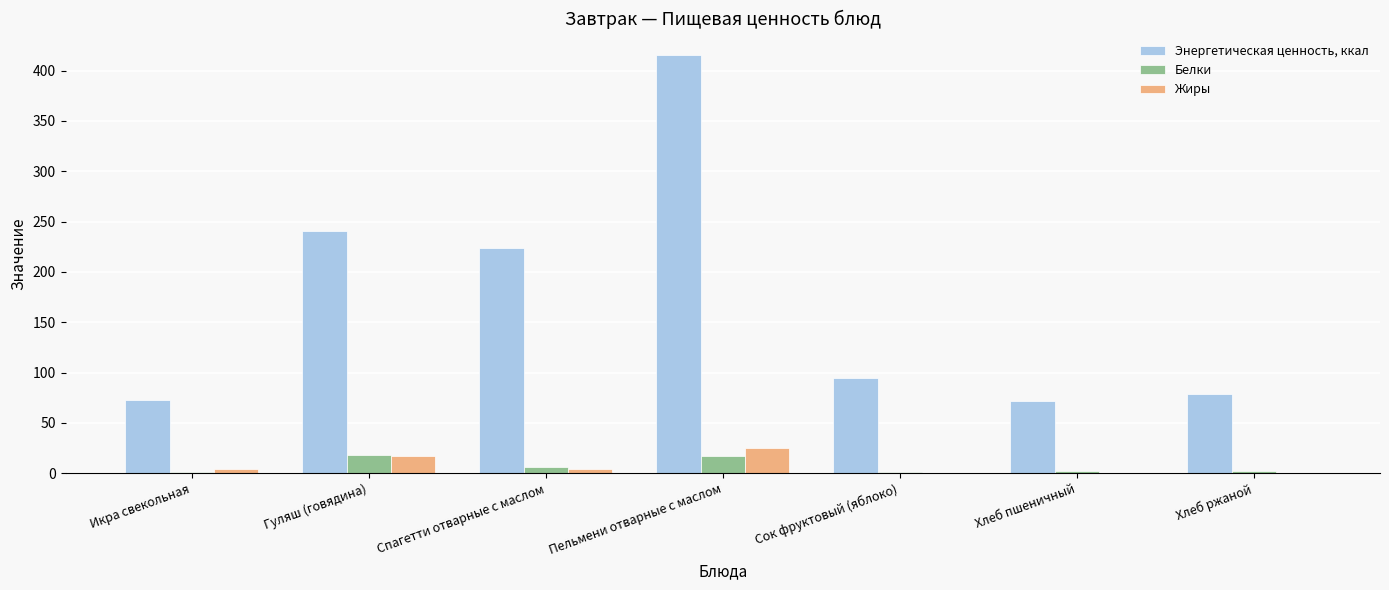

What value does the Жиры series have at Гуляш (говядина)?

17.1